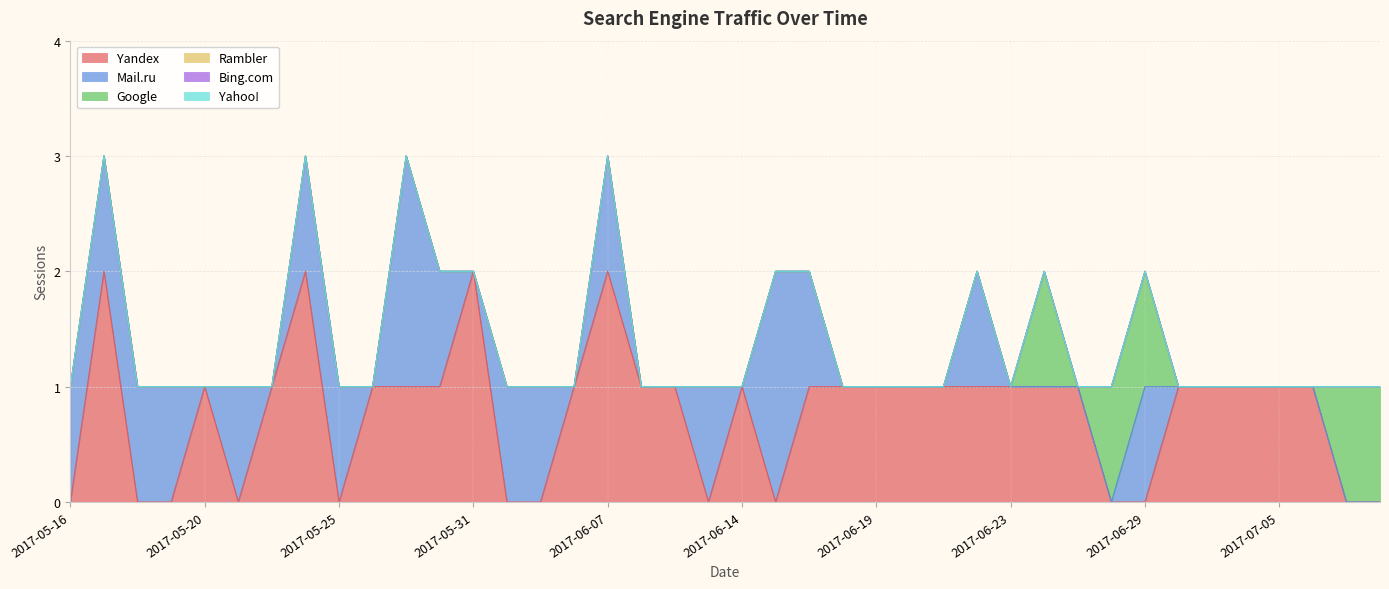

How many lines are shown in the chart?

6